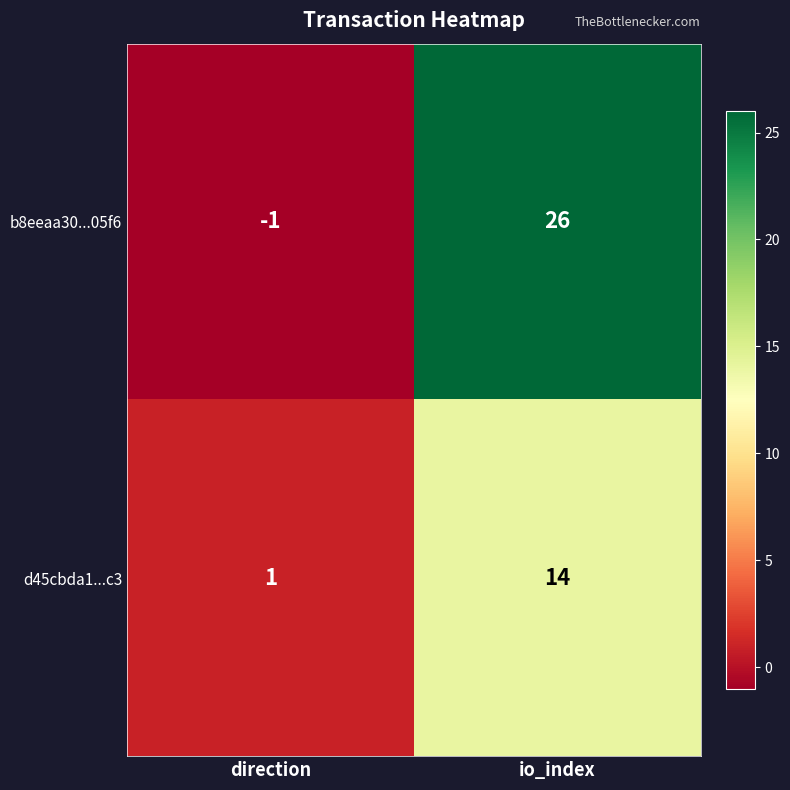

At which category does the chart reach its minimum across all series?

direction